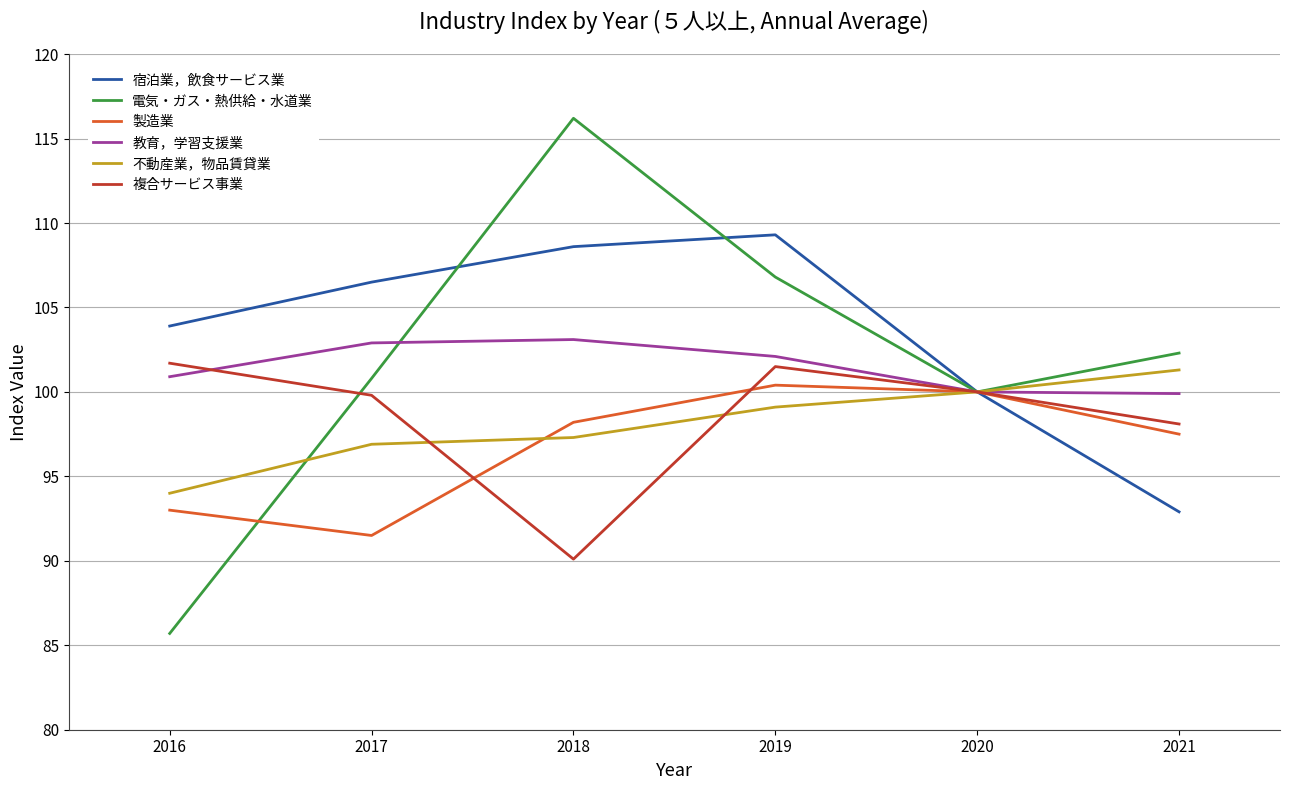

True or false: 宿泊業，飲食サービス業 has more than 0 interior local peaks.

True